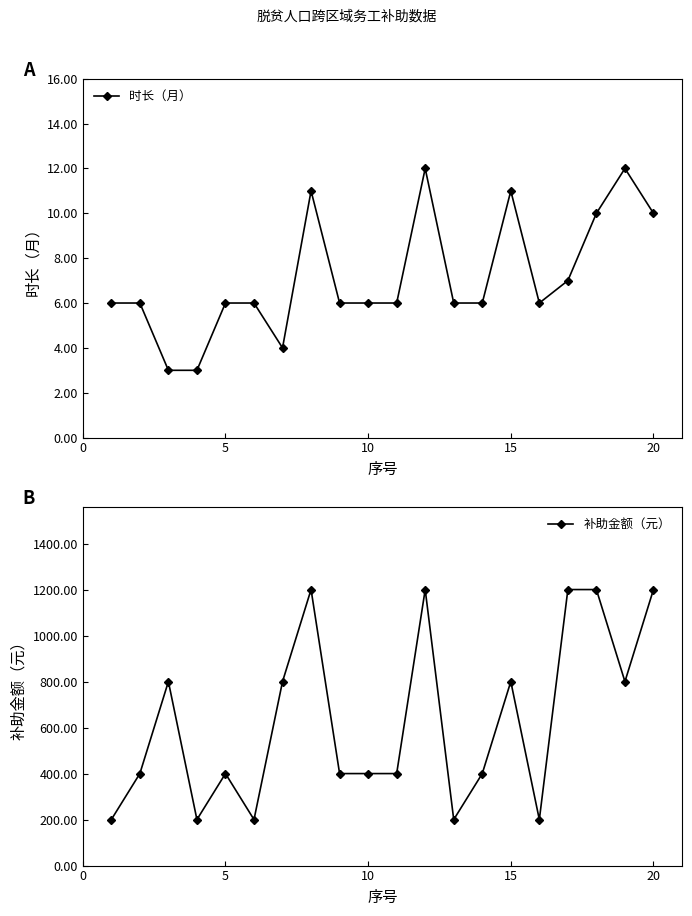

Reading right to left, extract all data points from this chart.

时长（月）: 10	12	10	7	6	11	6	6	12	6	6	6	11	4	6	6	3	3	6	6
补助金额（元）: 1200	800	1200	1200	200	800	400	200	1200	400	400	400	1200	800	200	400	200	800	400	200